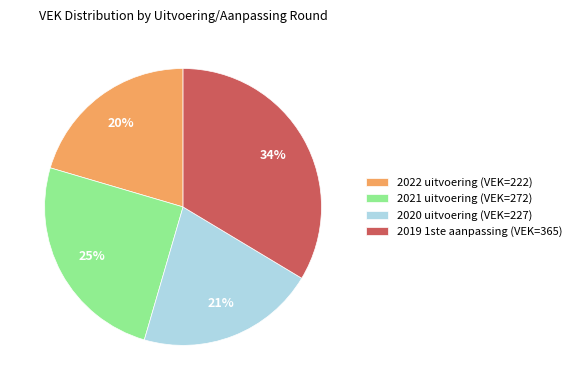

Does 2022 uitvoering (VEK=222) account for over 50% of the chart?

No